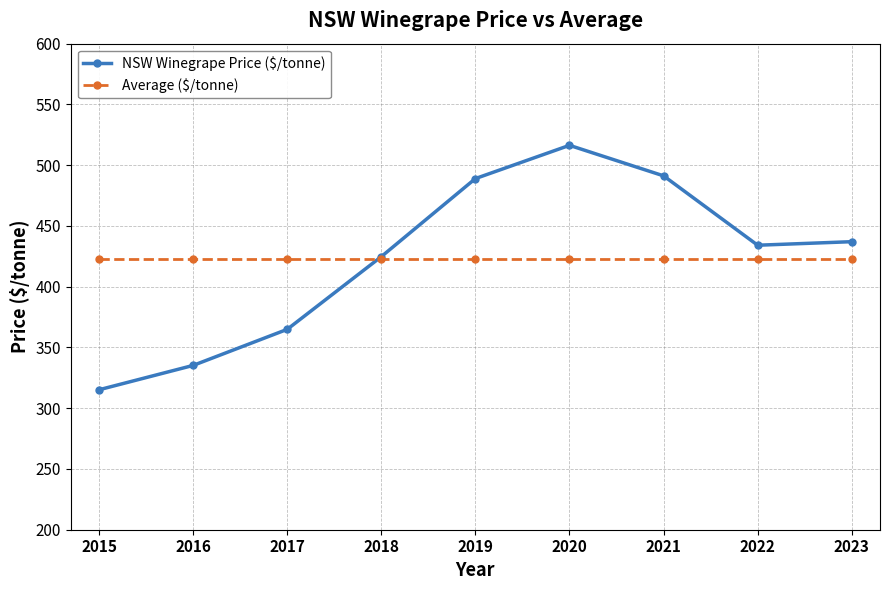

What value does the NSW Winegrape Price ($/tonne) series have at 2017?

364.9